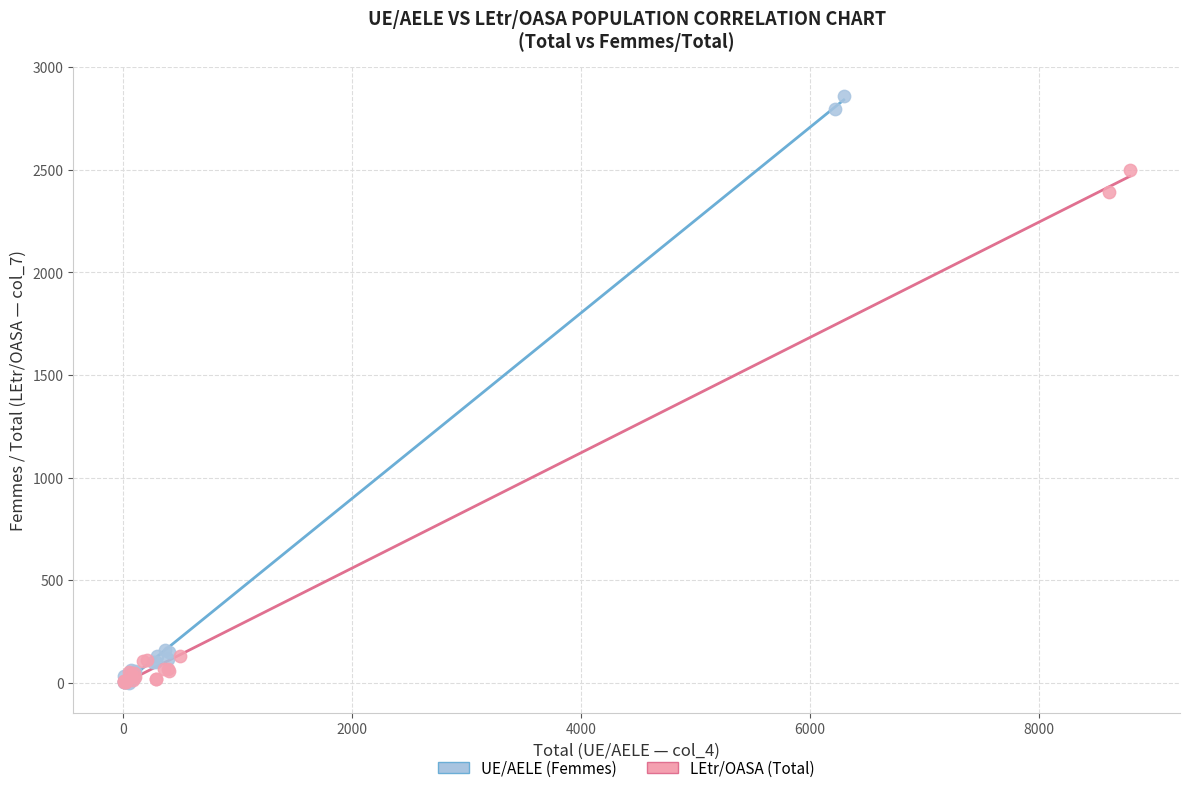

What are all the series names shown in the legend?

UE/AELE (Femmes), LEtr/OASA (Total)